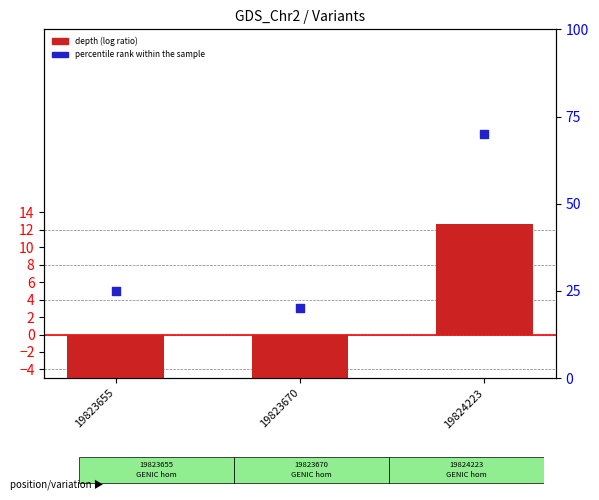

At which category is the sum across all series the highest?

19824223